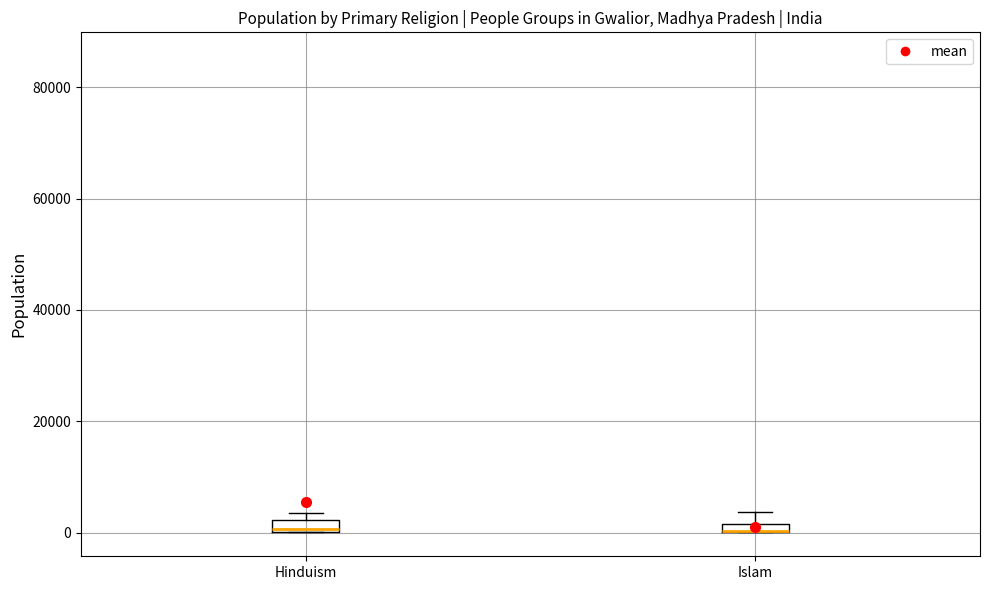

Where is the lower edge of the box for Hinduism on the y-axis? The values are not printed on the chart, so give them approximately, as read against the axis.

0